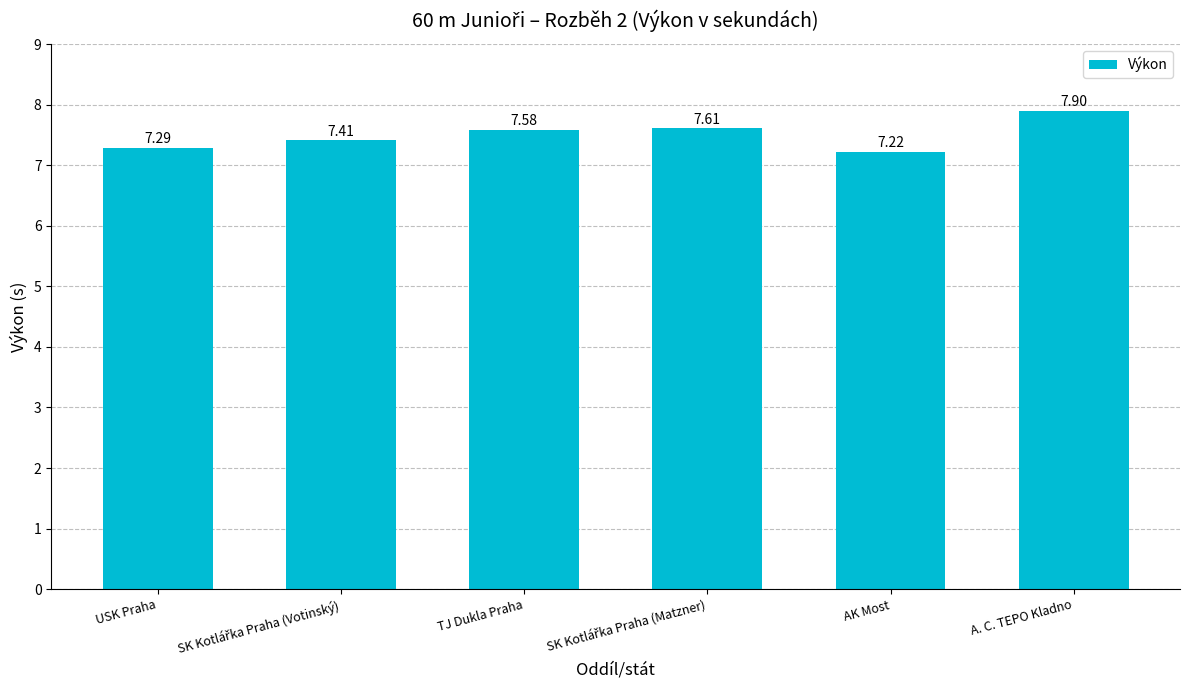

At which label is the value closest to 7?

AK Most